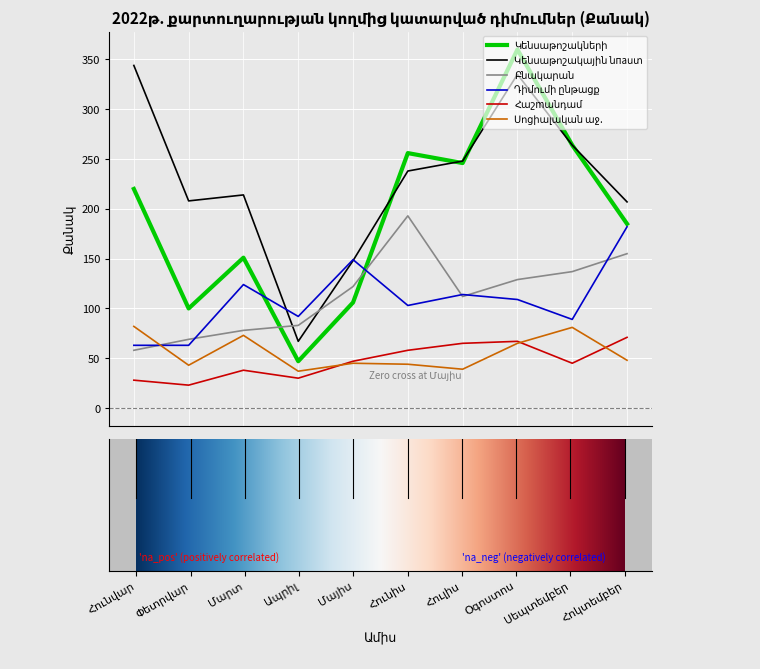

What is the maximum value shown in the chart?

360